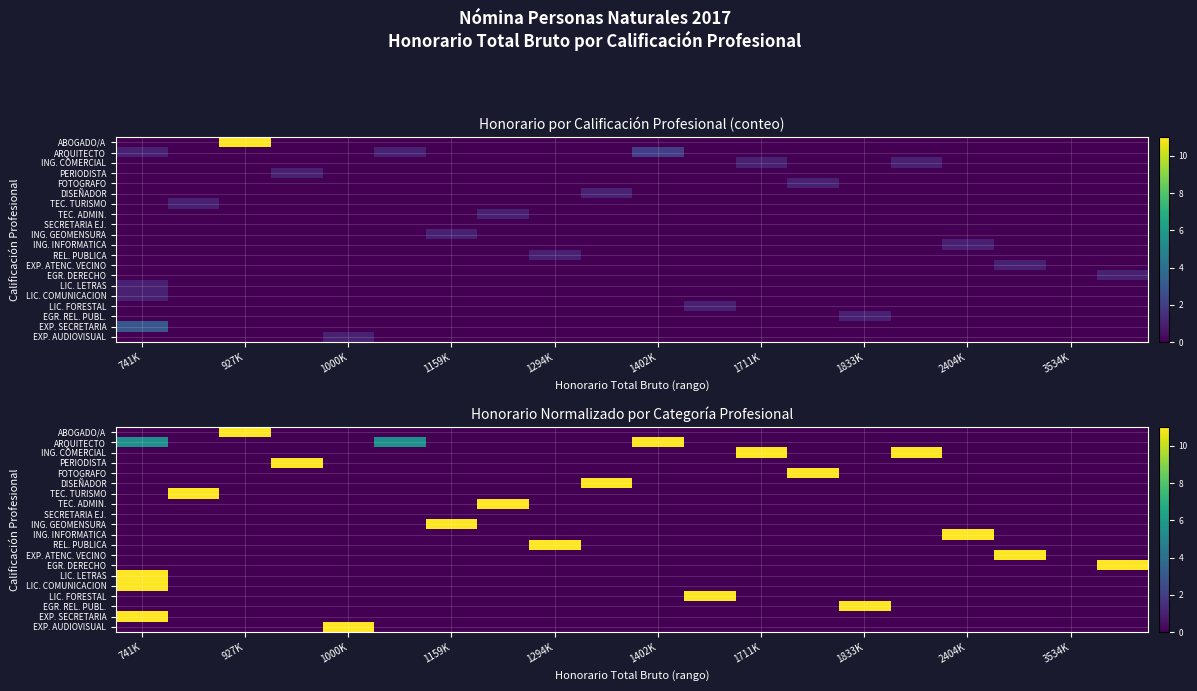

At which category is the sum across all series the highest?

741K